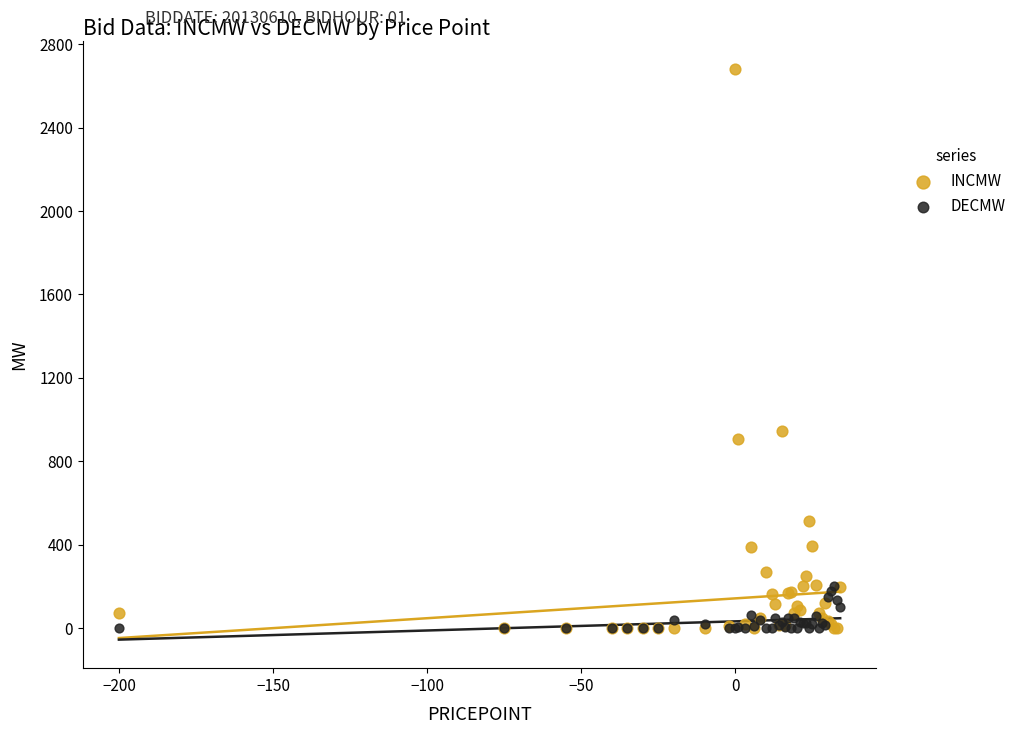

In the INCMW series, what Y value is closest to 1340?

944.0